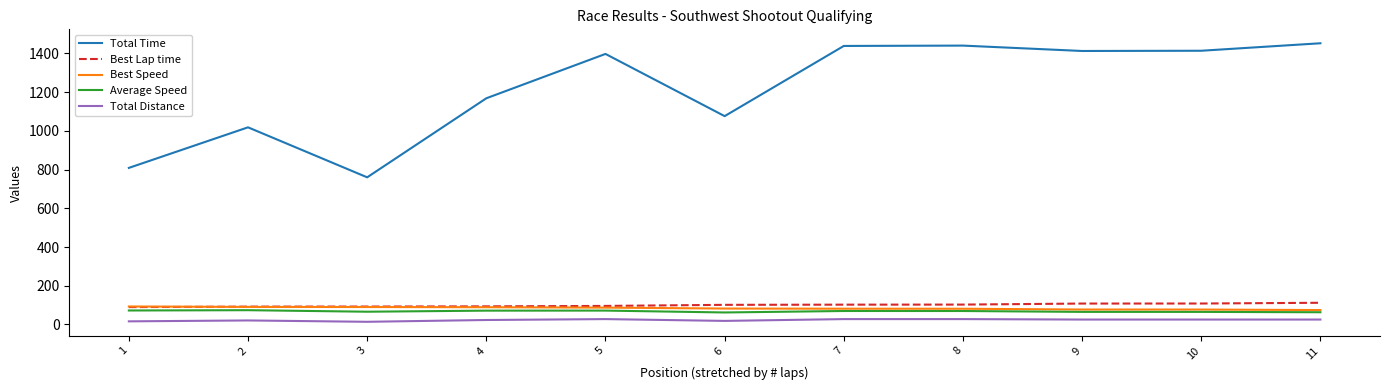

Which series changed the most between 4 and 5?

Total Time